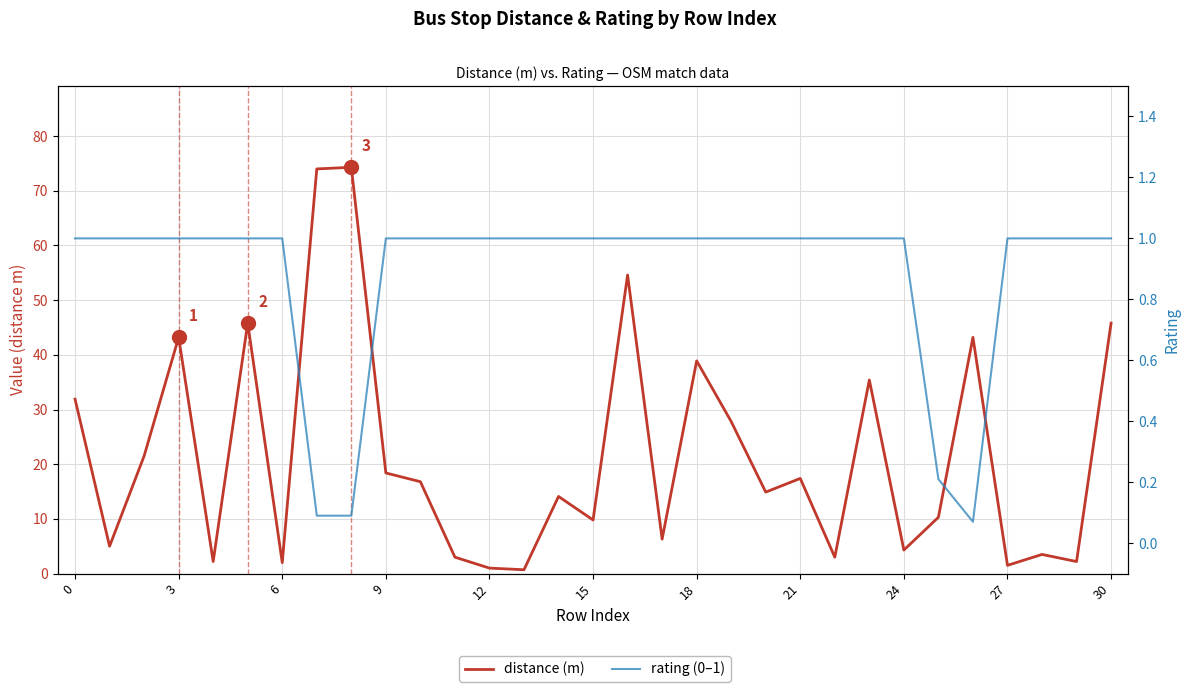

What is the minimum value for distance?

0.7